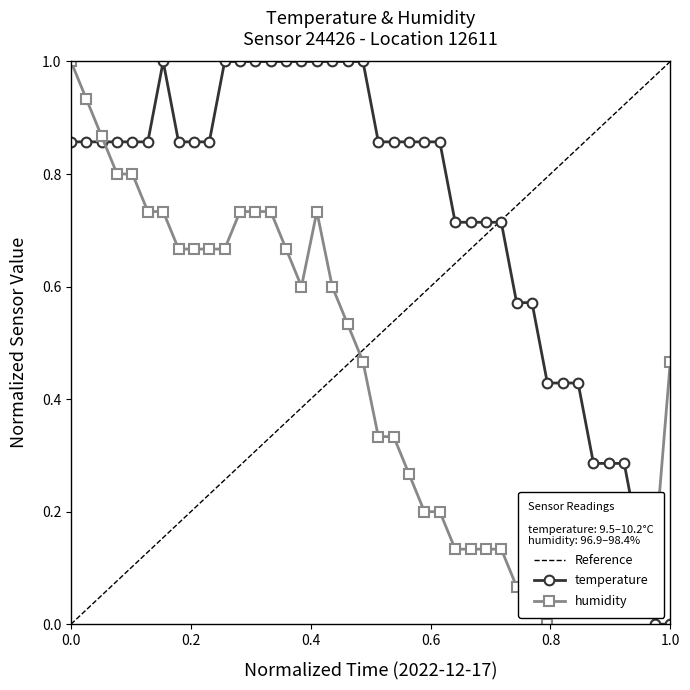

What is the difference between the second highest and minimum values in the temperature series?

1.0